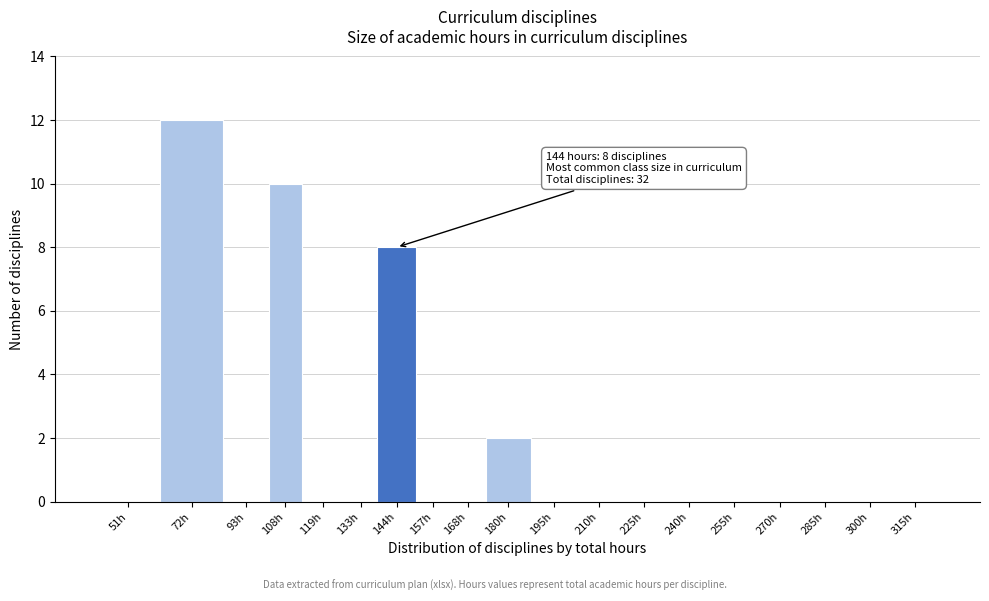

Reading left to right, list all the values displayed in this chart.

51h=0	72h=12	93h=0	108h=10	119h=0	133h=0	144h=8	157h=0	168h=0	180h=2	195h=0	210h=0	225h=0	240h=0	255h=0	270h=0	285h=0	300h=0	315h=0